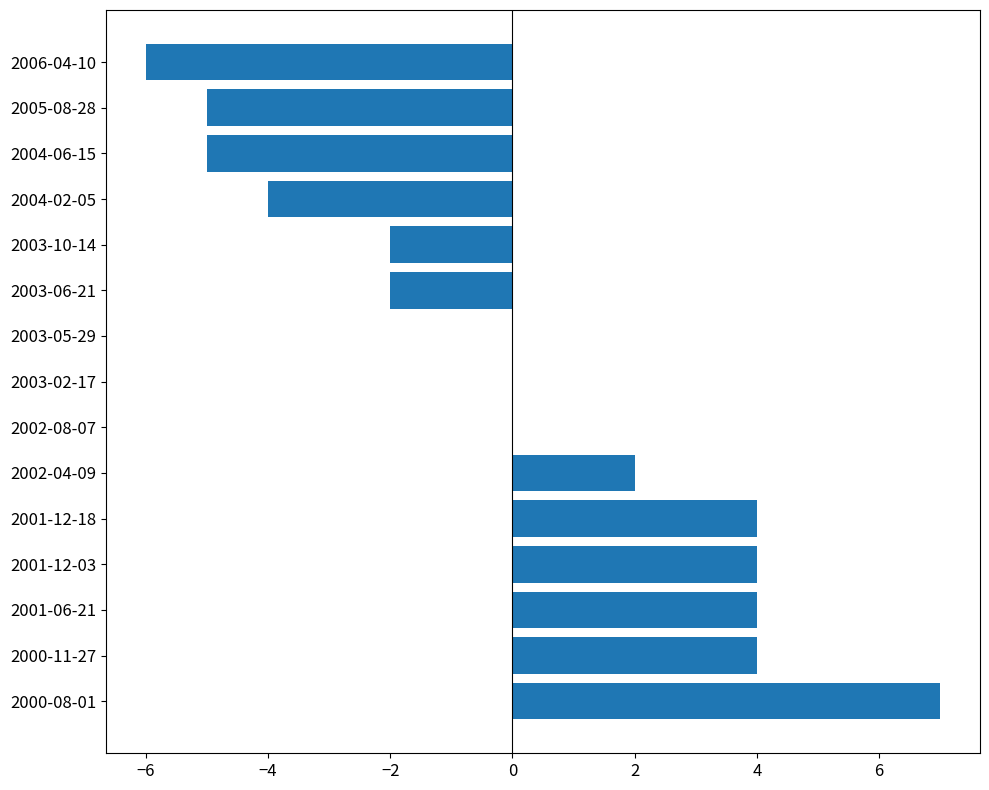

What is the greatest value displayed?

7